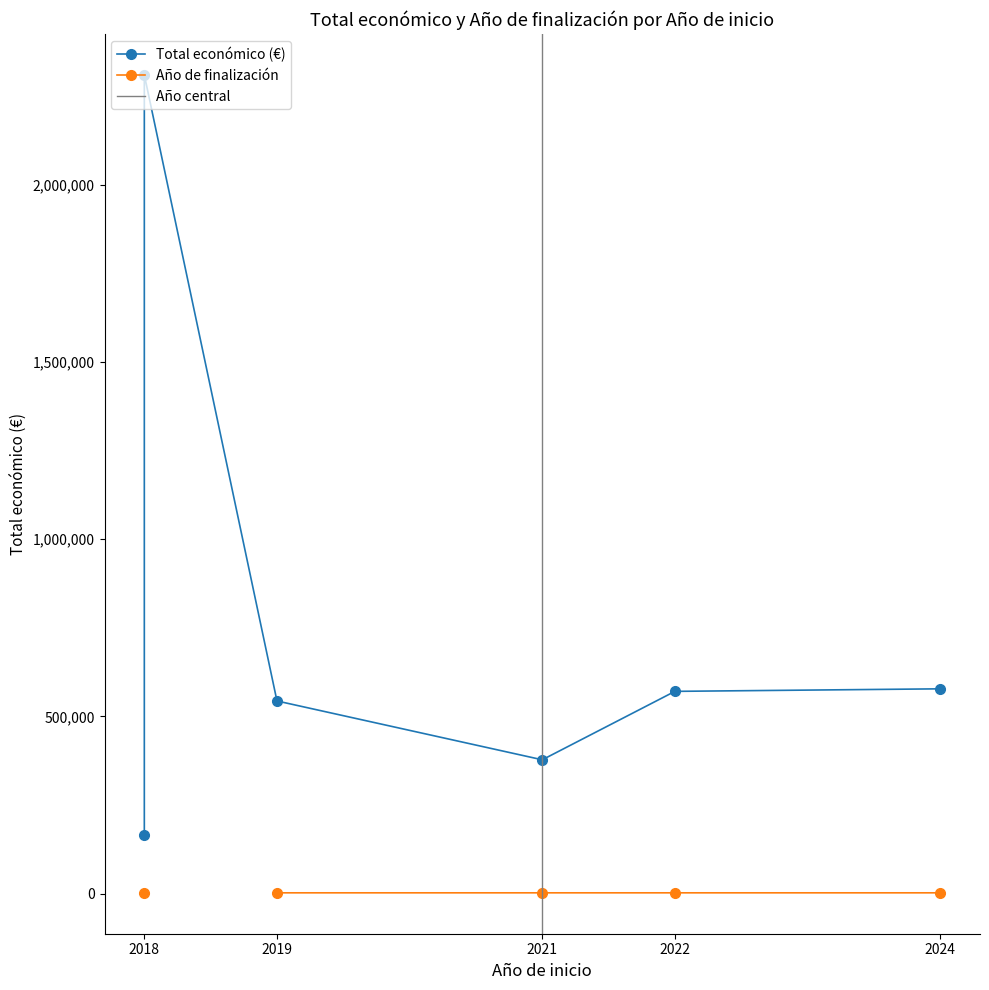

What is the difference between the highest and lowest values at 2022?

568480